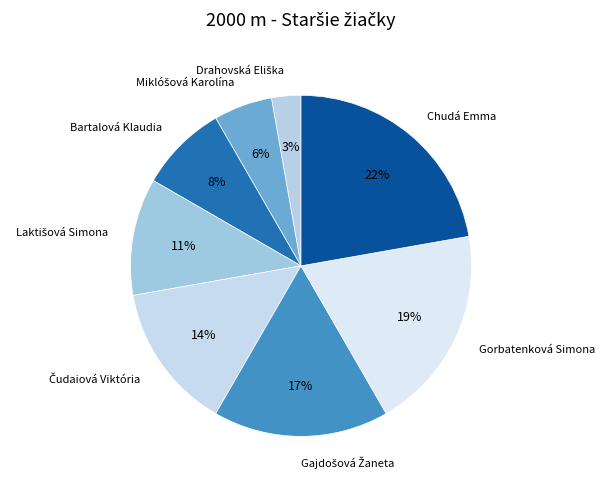

The Bartalová Klaudia slice represents 1% of the pie. True or false?

False